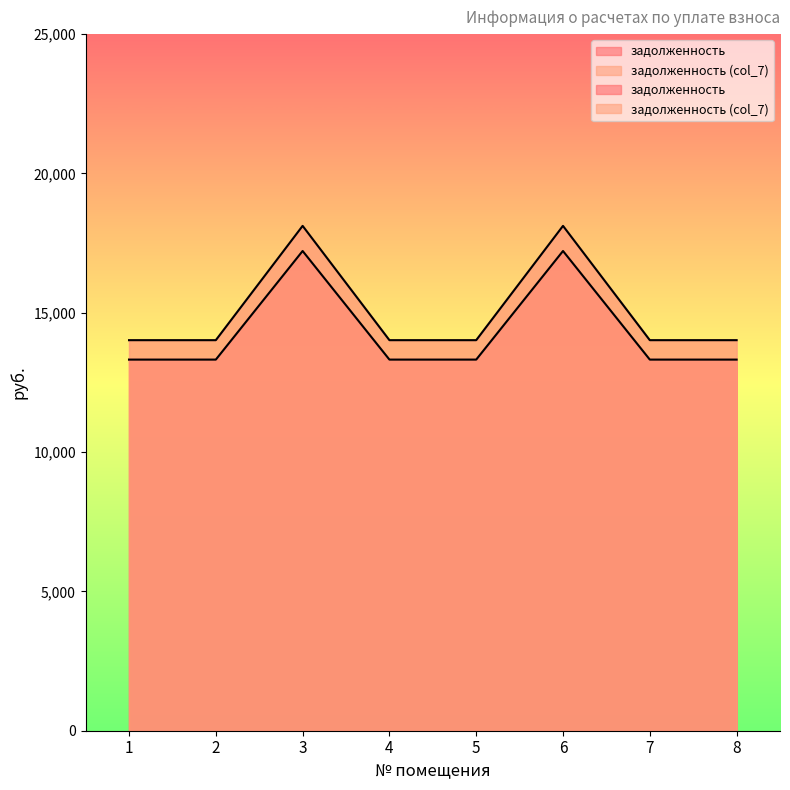

What is the difference between the maximum and minimum values in the задолженность (col_7) series?

4102.2